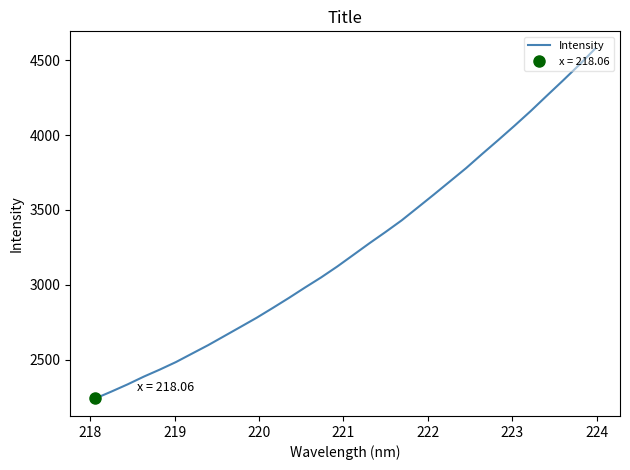

What is the minimum value for Intensity?

2240.1